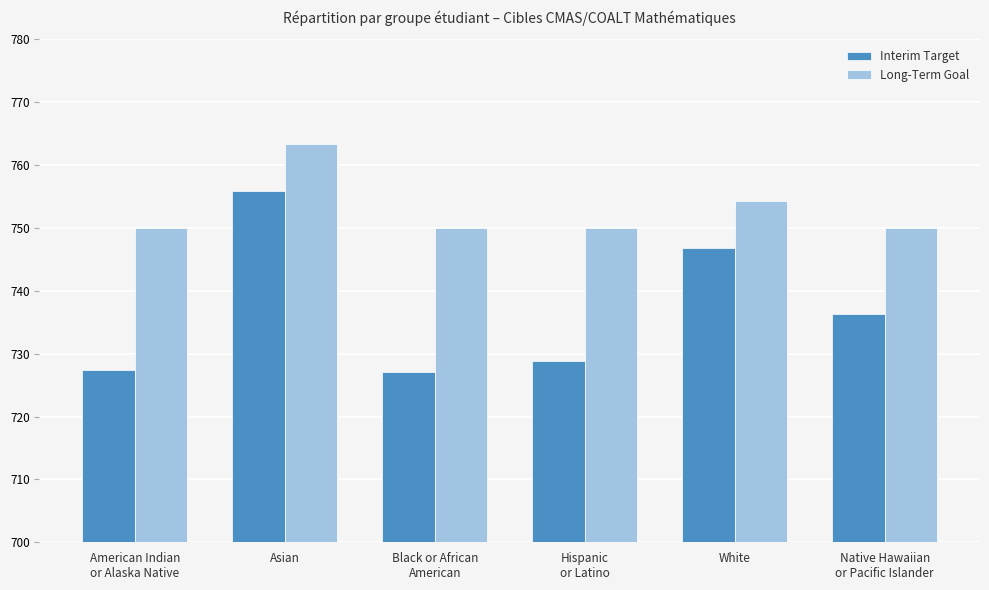

Reading left to right, what are all the values shown in this chart?

Interim Target: 727.4	755.9	727.0	728.9	746.8	736.3
Long-Term Goal: 750.0	763.4	750.0	750.0	754.3	750.0